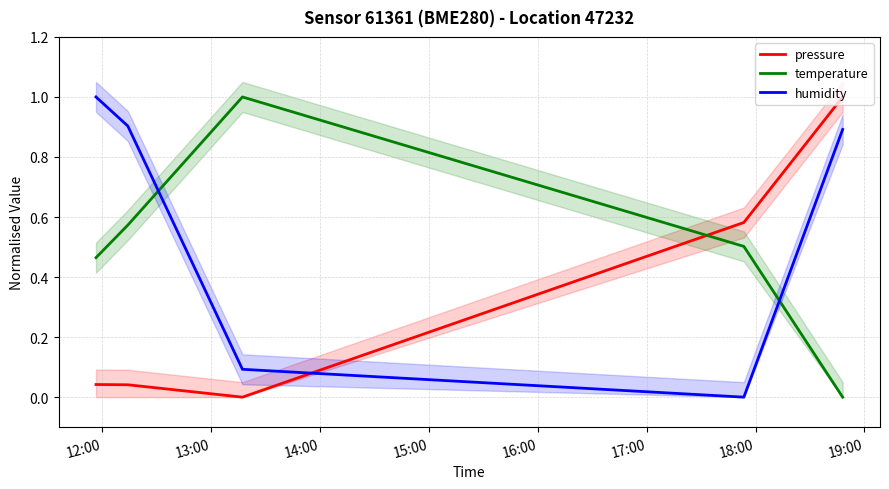

How many intersections are there between humidity and temperature?

2